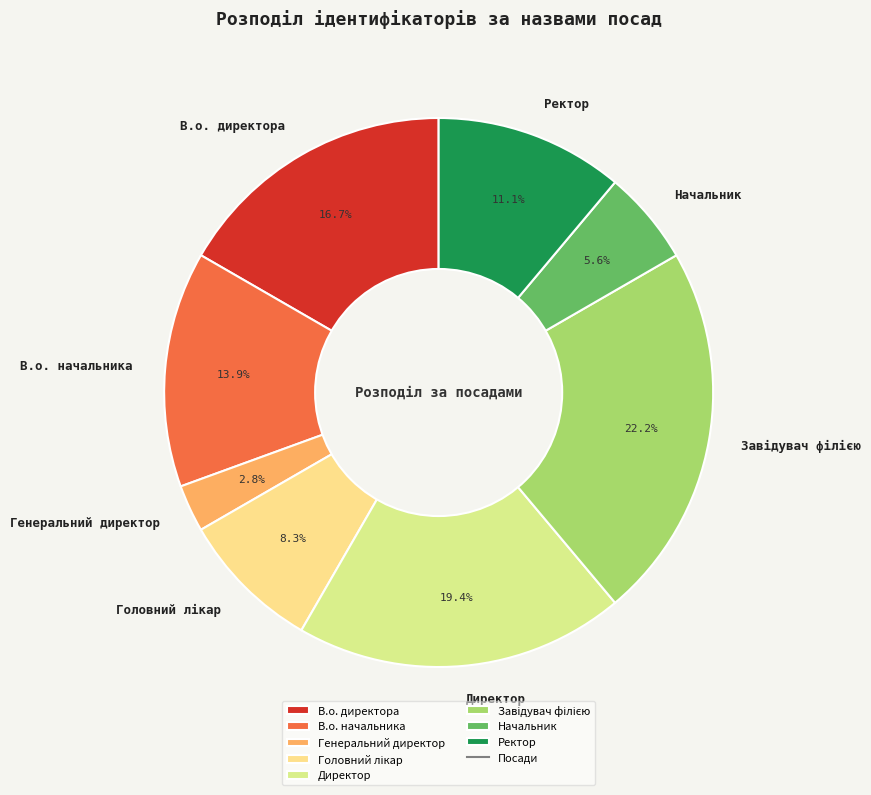

Does Директор account for over 50% of the chart?

No